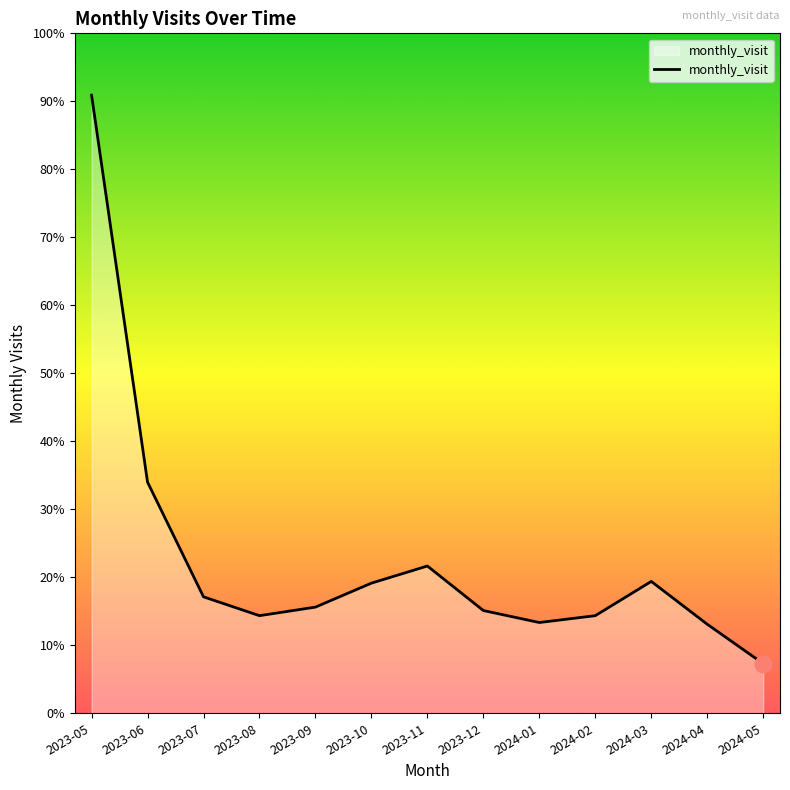

Is this an area chart (filled region under the line)?

Yes